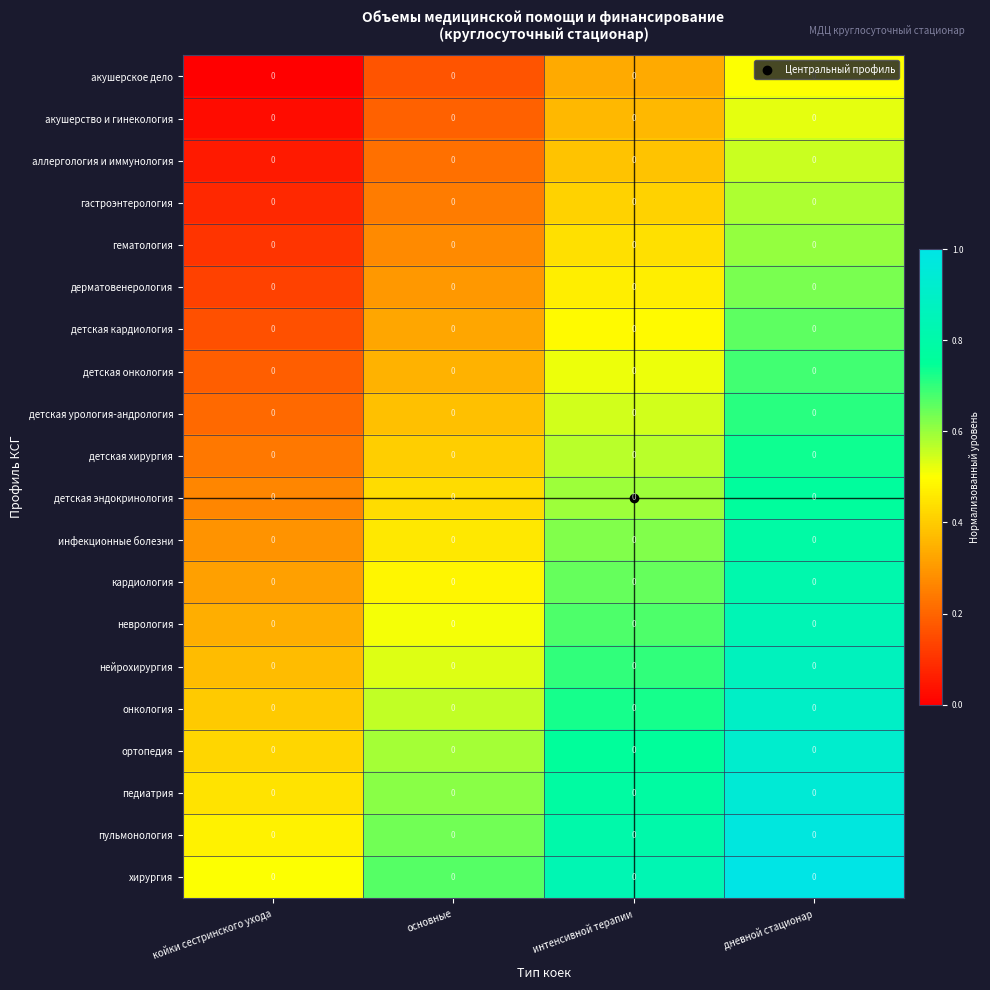

At which category is the sum across all series the highest?

дневной стационар